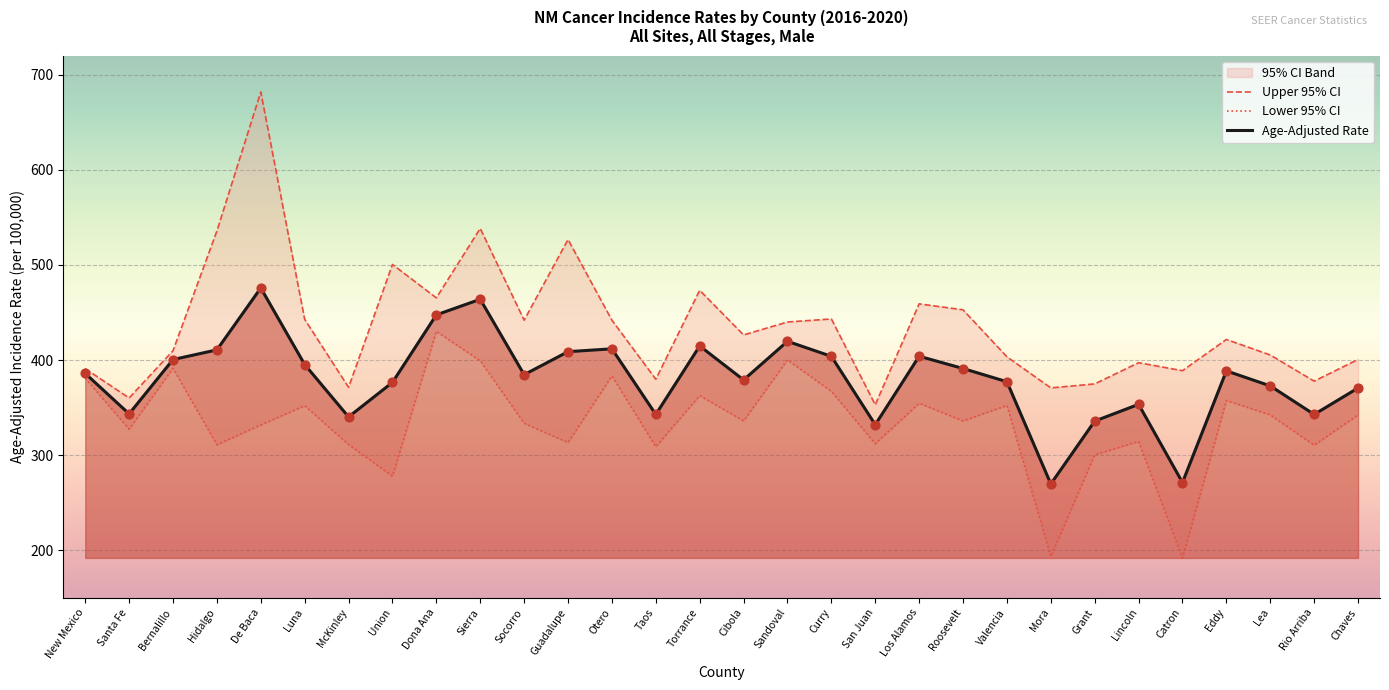

At which category is the sum across all series the highest?

De Baca